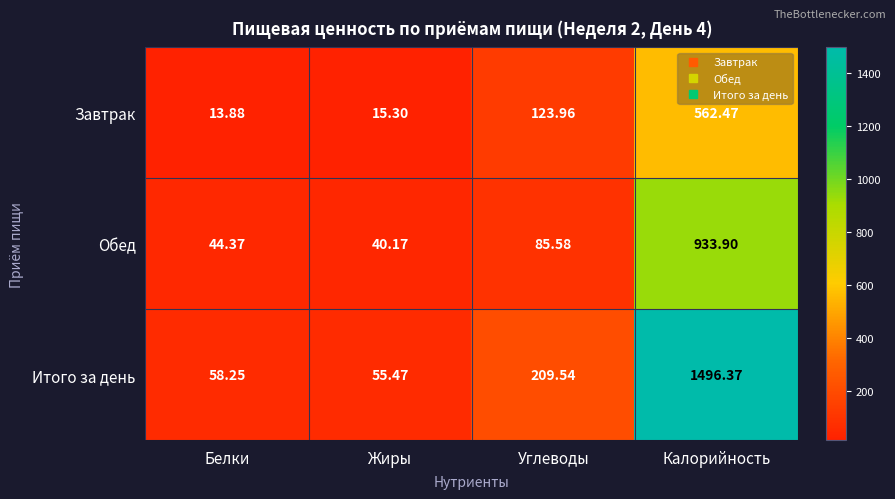

Which series has the largest total across all categories?

Итого за день